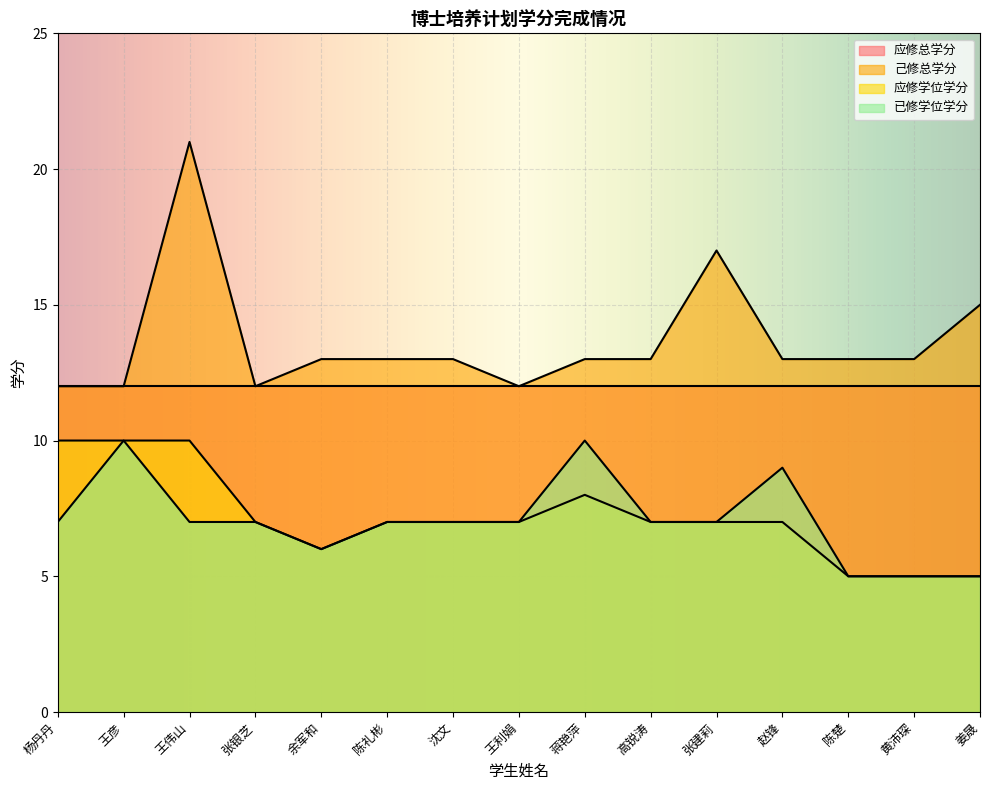

What is the label of the 14th point from the right?

王彦